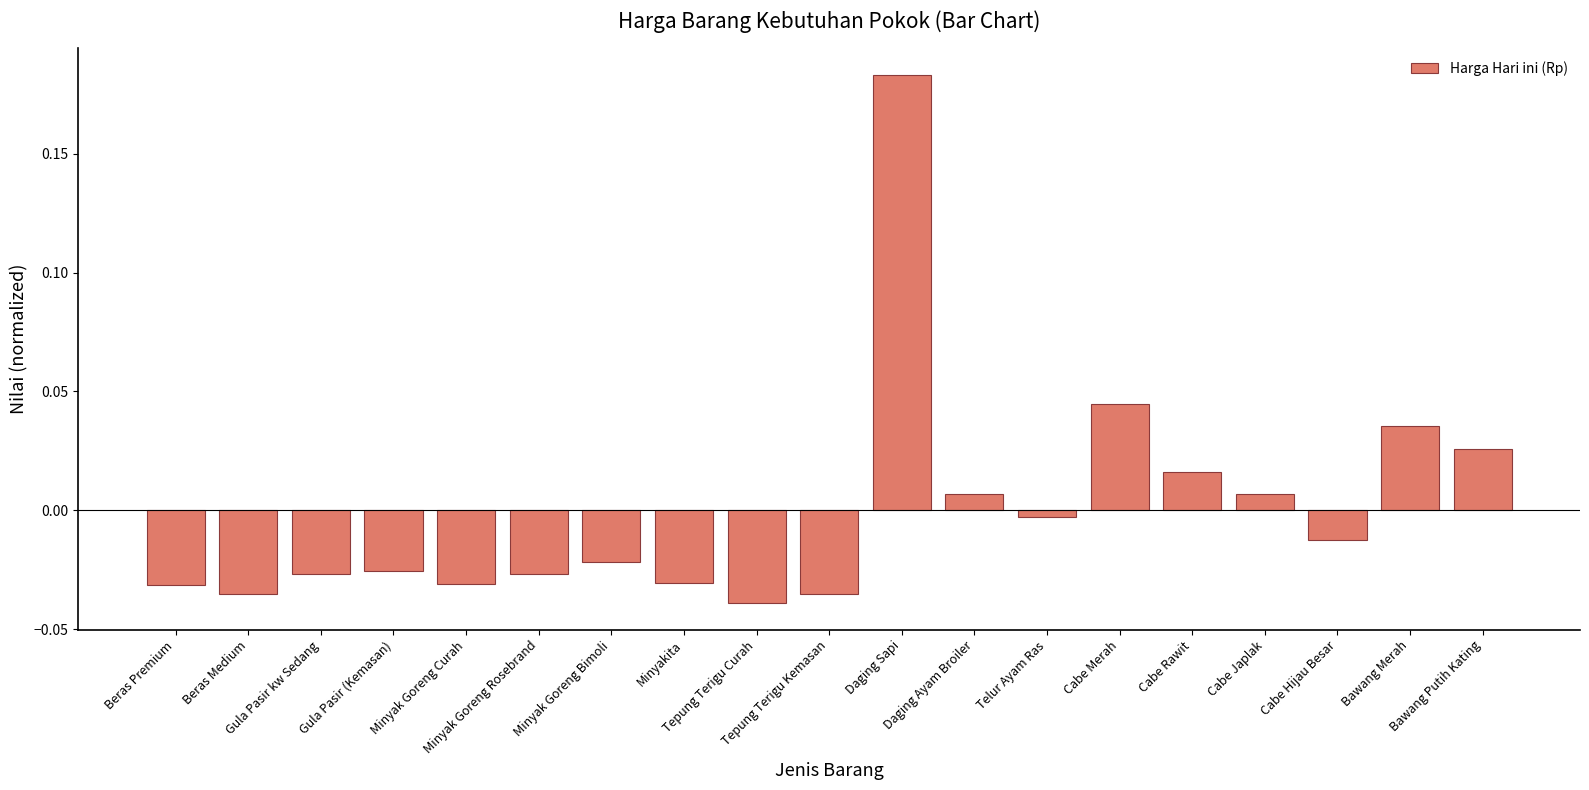

Are the bars horizontal?

No